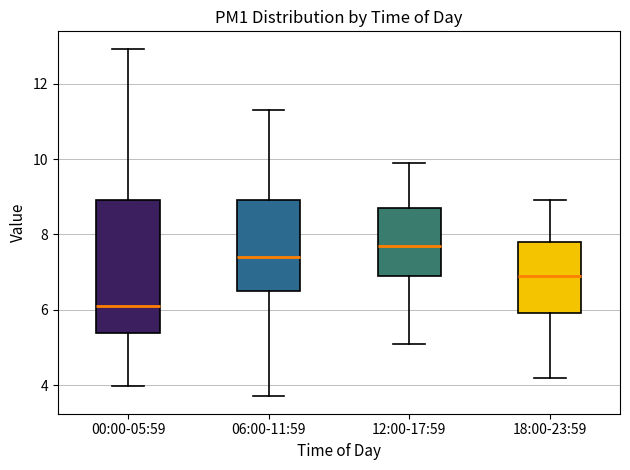

Which box has the highest median line?

12:00-17:59